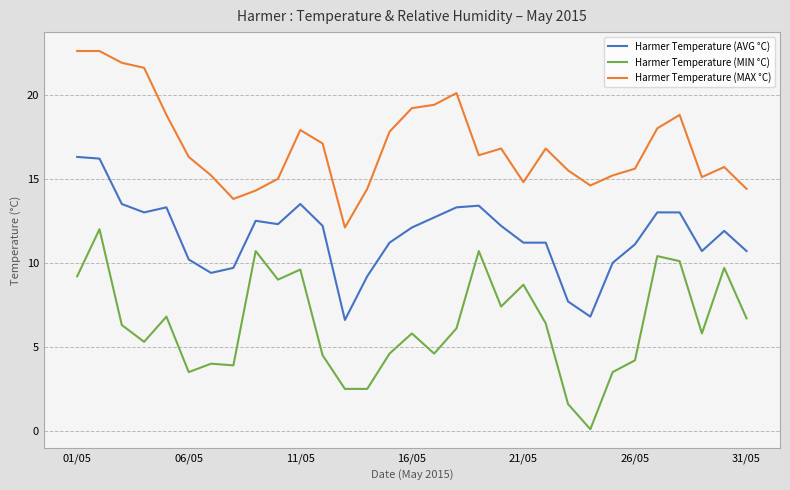

List the series in order of their peak value, highest first.

Harmer Temperature (MAX °C), Harmer Temperature (AVG °C), Harmer Temperature (MIN °C)